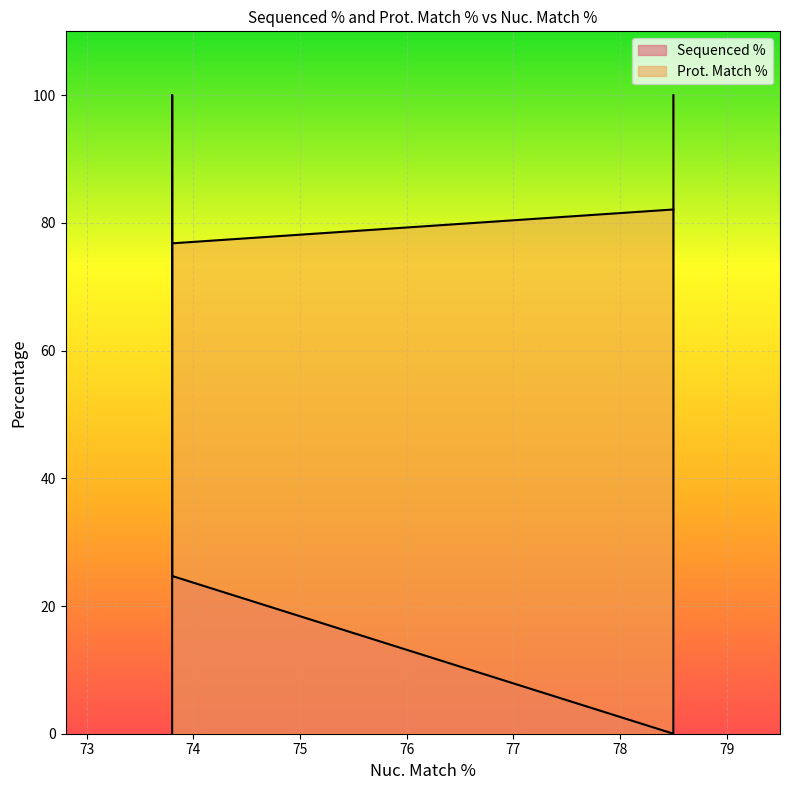

What is the average value of the Prot. Match % series?

78.9